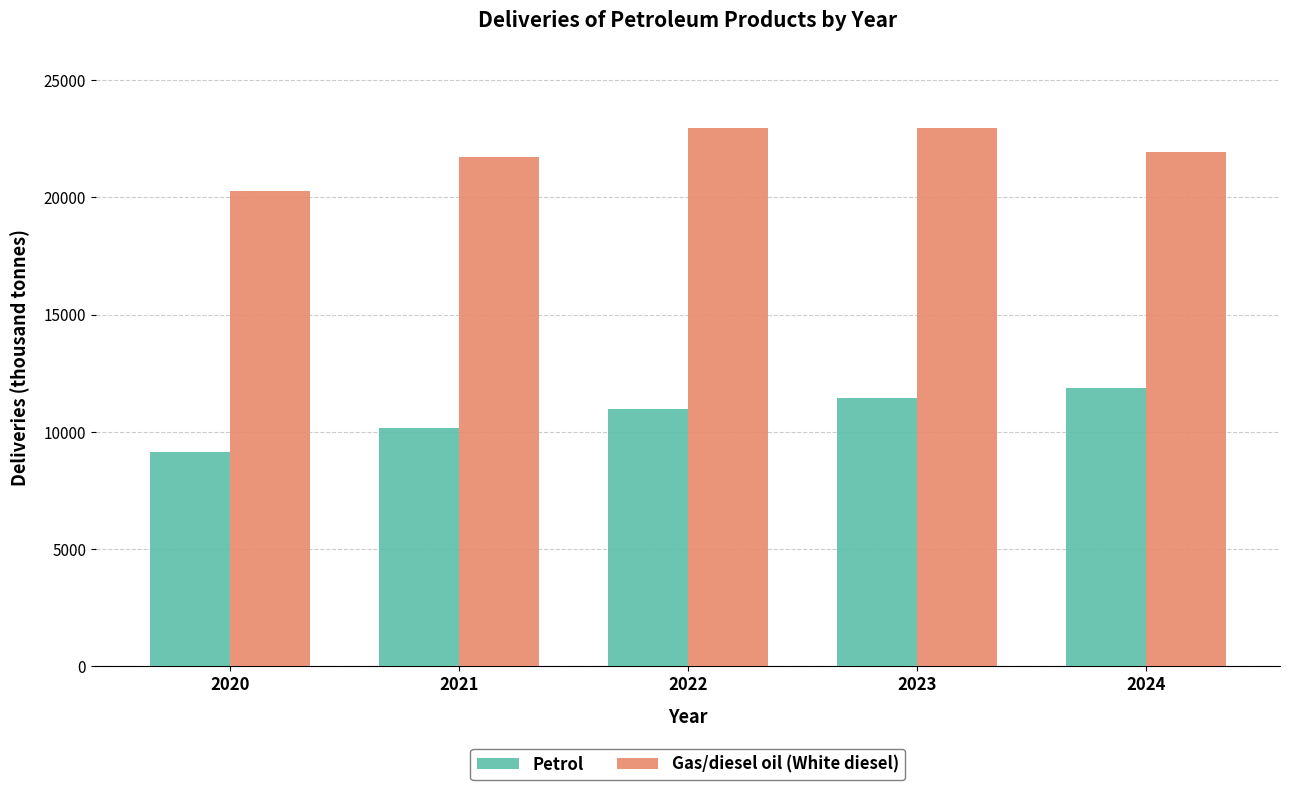

Does the chart contain any negative values?

No